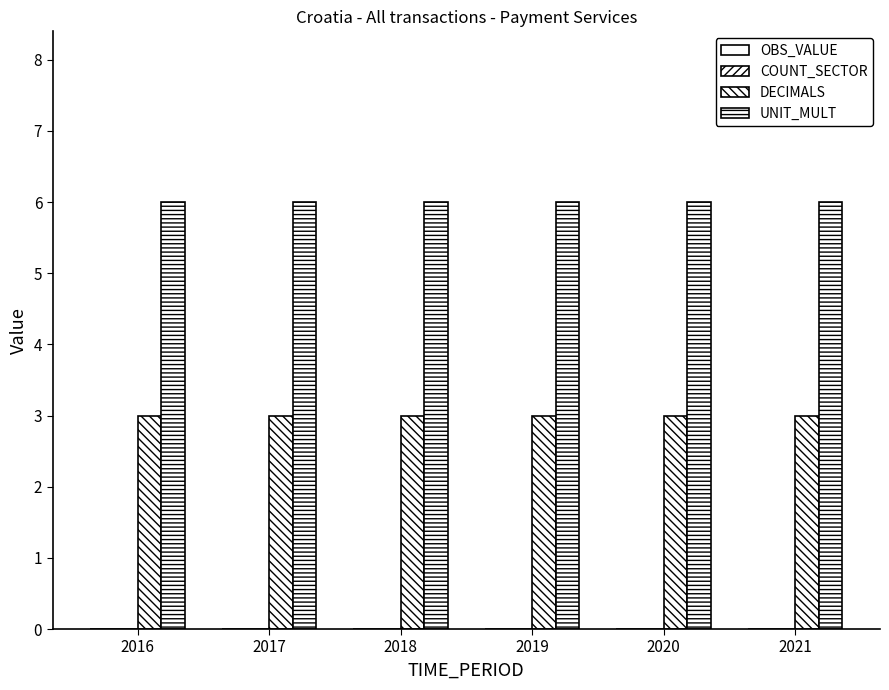

Which series has the largest total across all categories?

UNIT_MULT